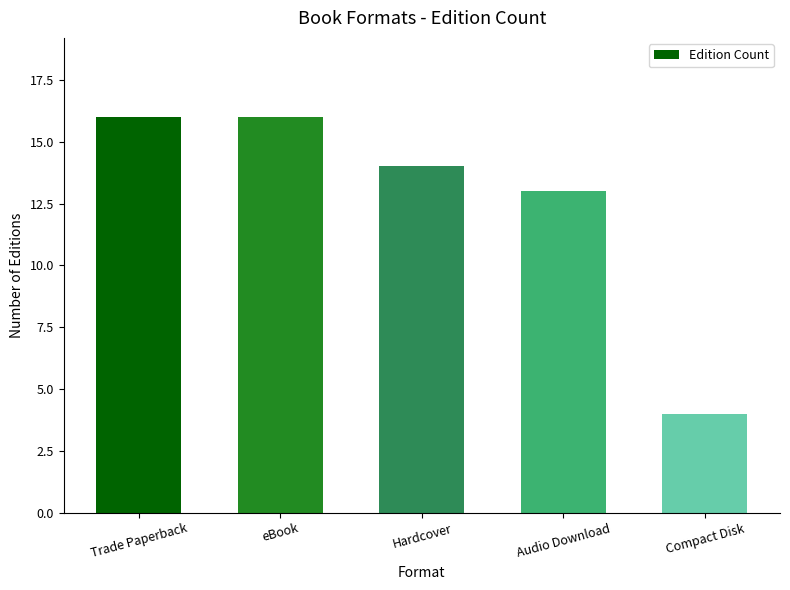

What is the sum of all values?

63